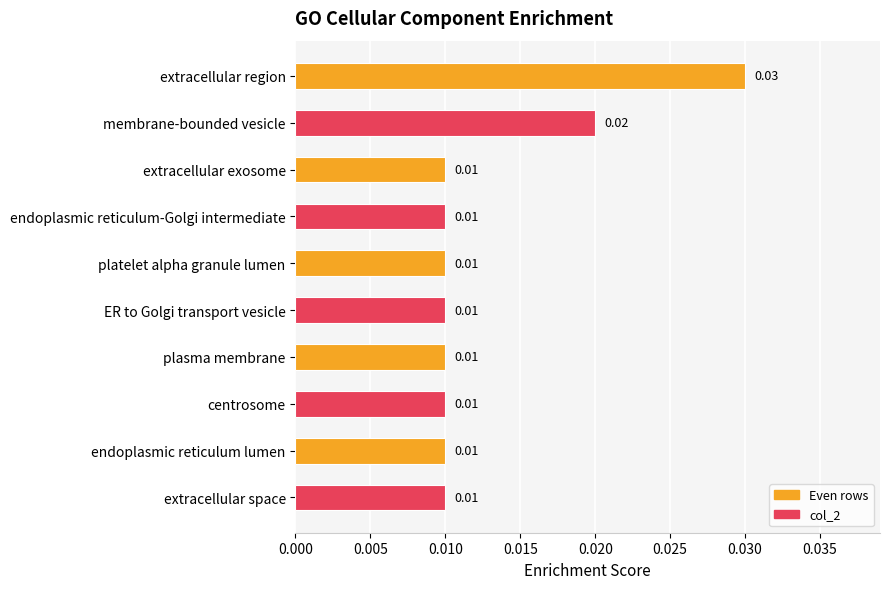

What is the sum of all values?

0.1